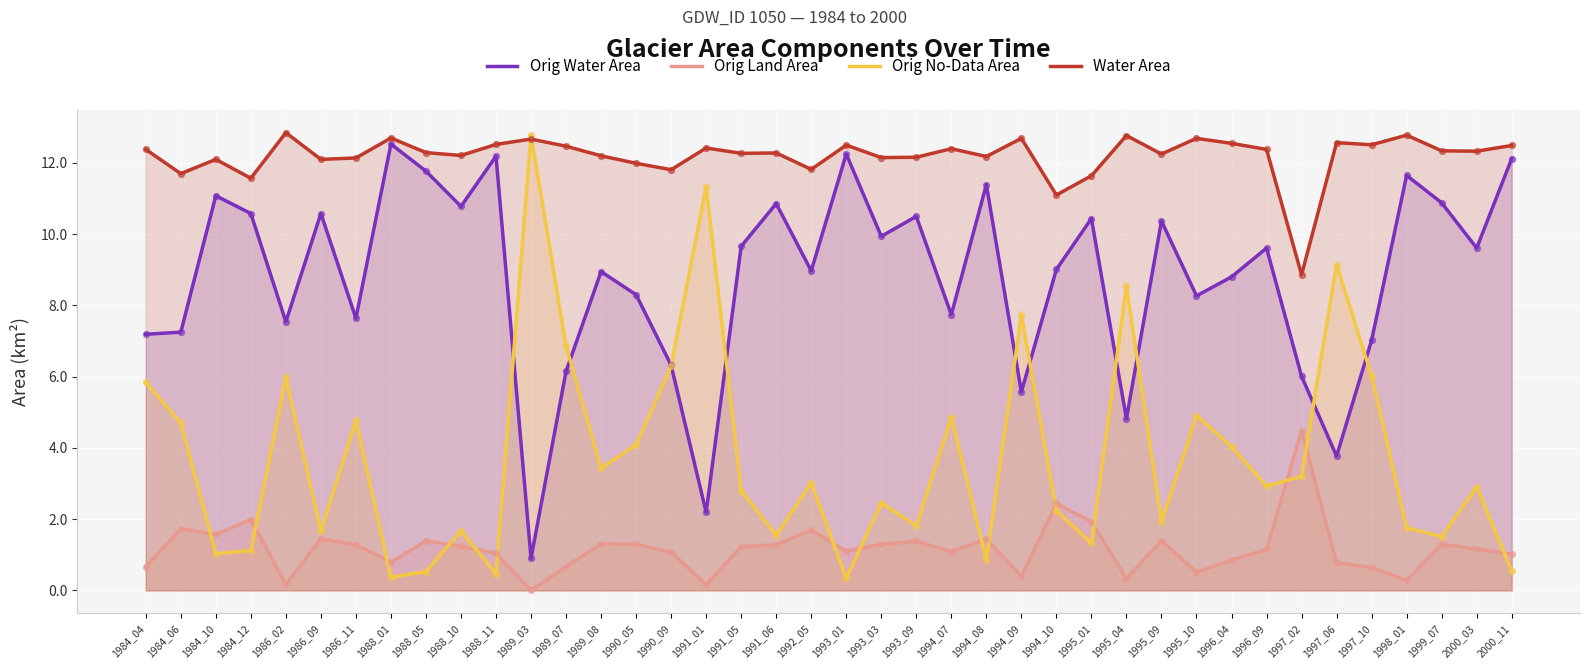

What are all the series names shown in the legend?

Orig Water Area, Orig Land Area, Orig No-Data Area, Water Area